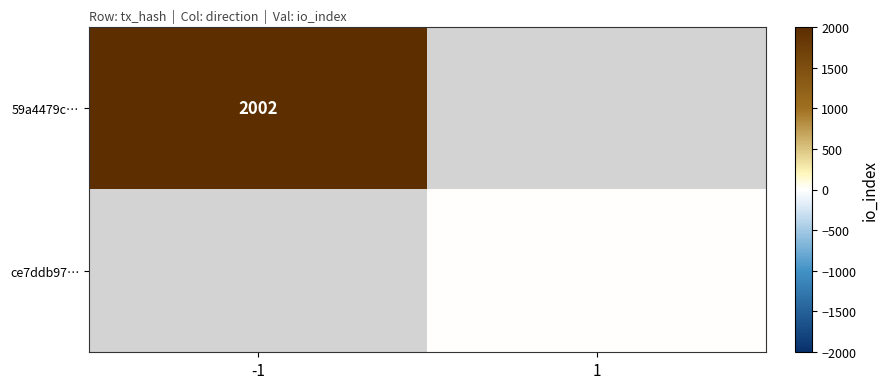

Is the value of ce7ddb97… at 1 greater than the value of 59a4479c… at -1?

No